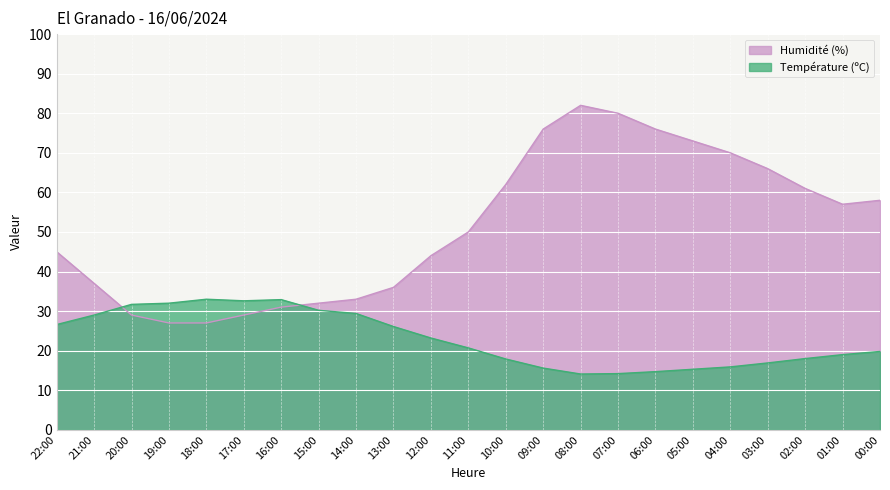

At which category does Température (ºC) reach its first local peak?

18:00